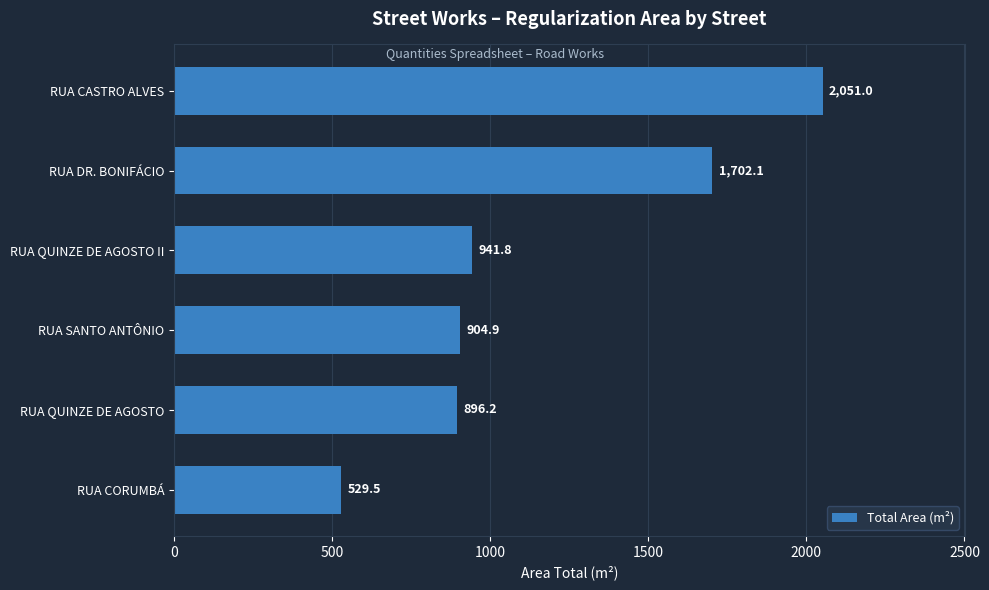

Which has a higher value, RUA QUINZE DE AGOSTO II or RUA CASTRO ALVES?

RUA CASTRO ALVES